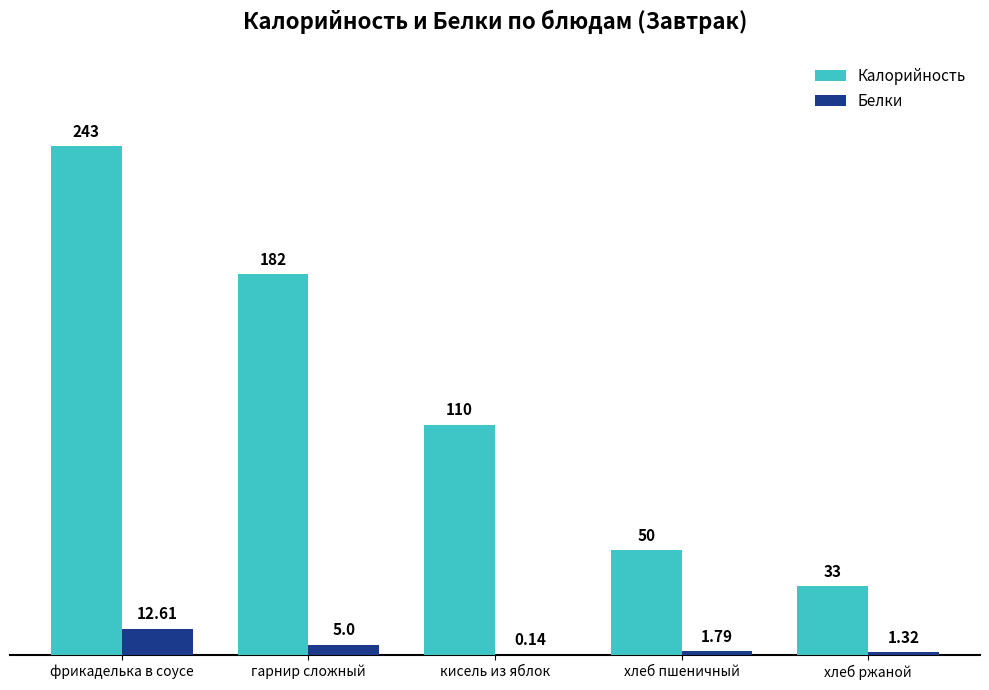

What is the greatest value displayed?

243.0